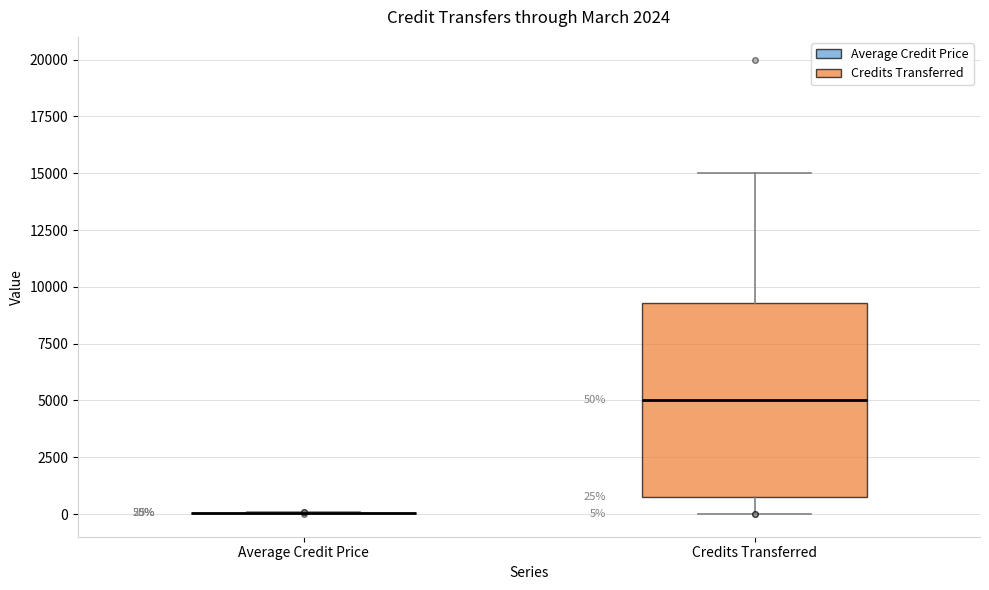

Comparing the boxes themselves (not the whiskers), which one is the tallest?

Credits Transferred